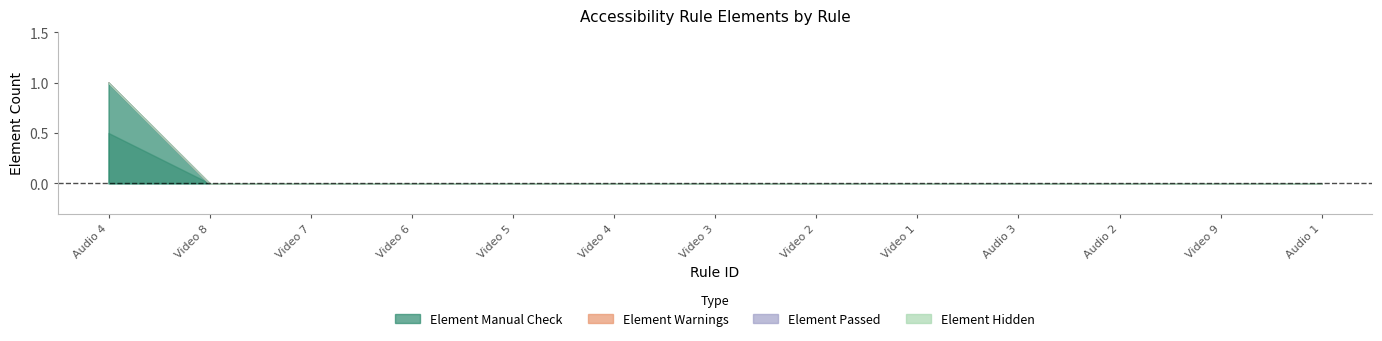

Between Video 4 and Video 8, which is larger?

Video 4